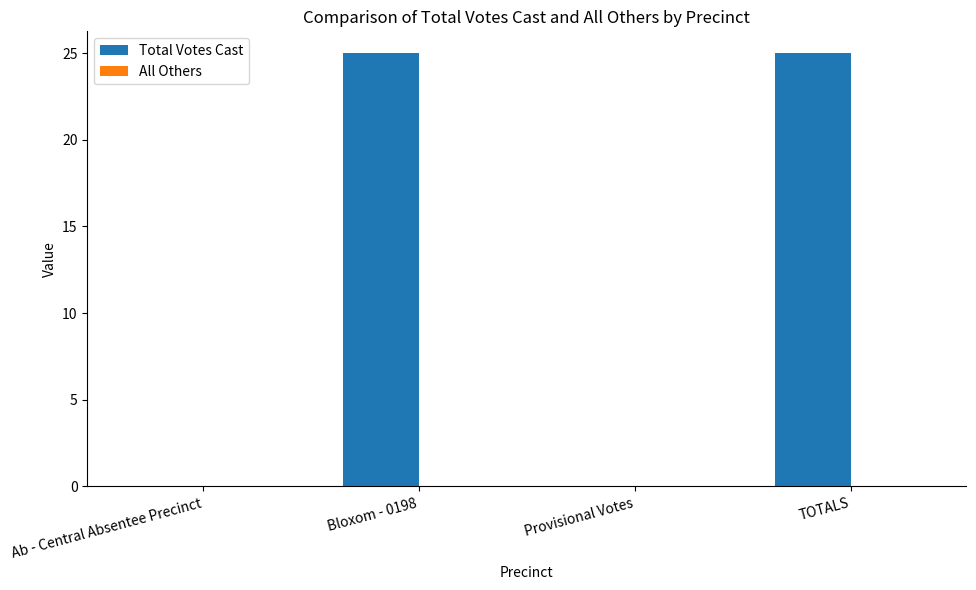

The value at Bloxom - 0198 is 8. True or false?

False